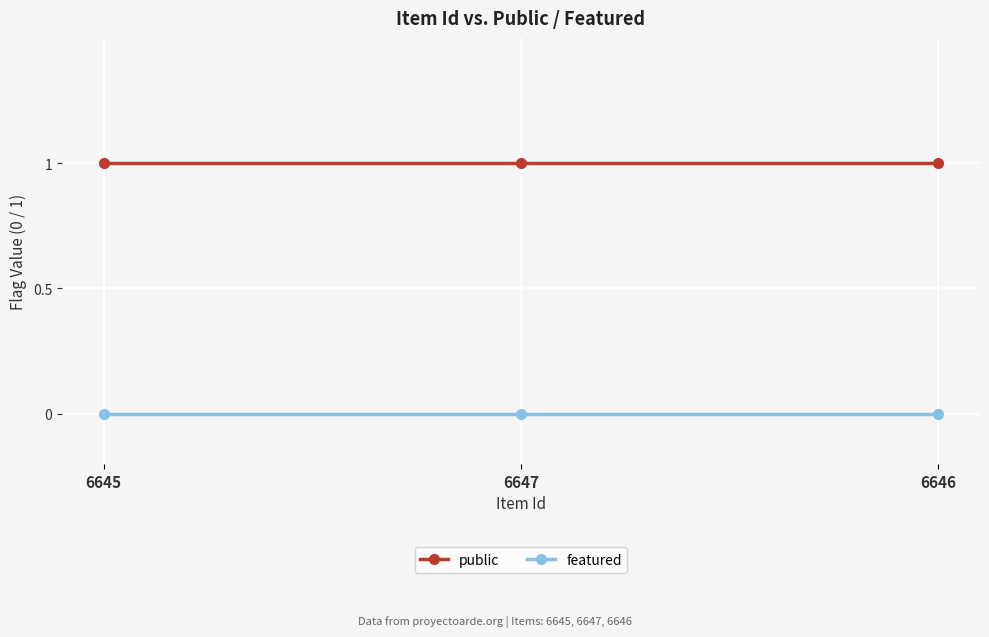

List the series in order of their peak value, highest first.

public, featured